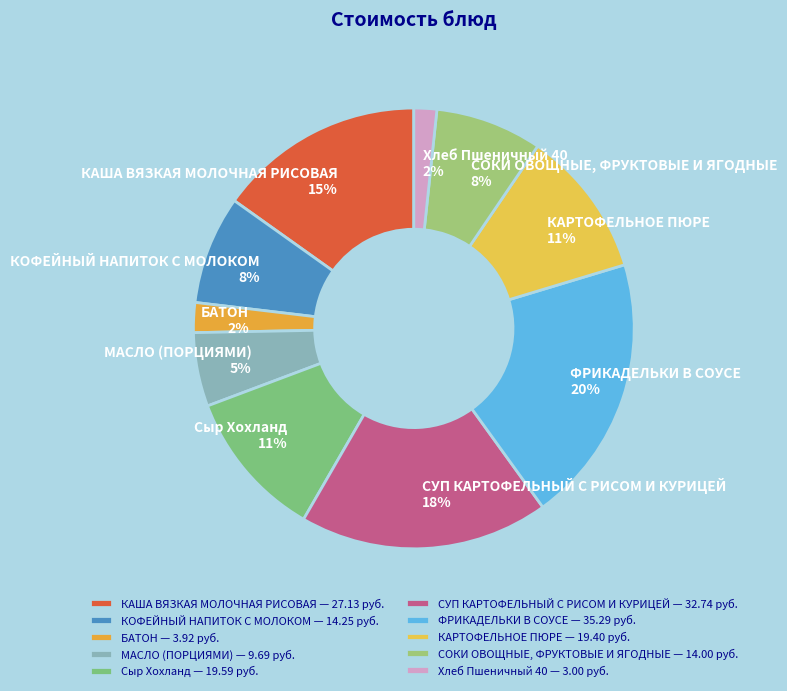

Approximately how many times larger is the value at ФРИКАДЕЛЬКИ В СОУСЕ compared to КОФЕЙНЫЙ НАПИТОК С МОЛОКОМ?

2.5